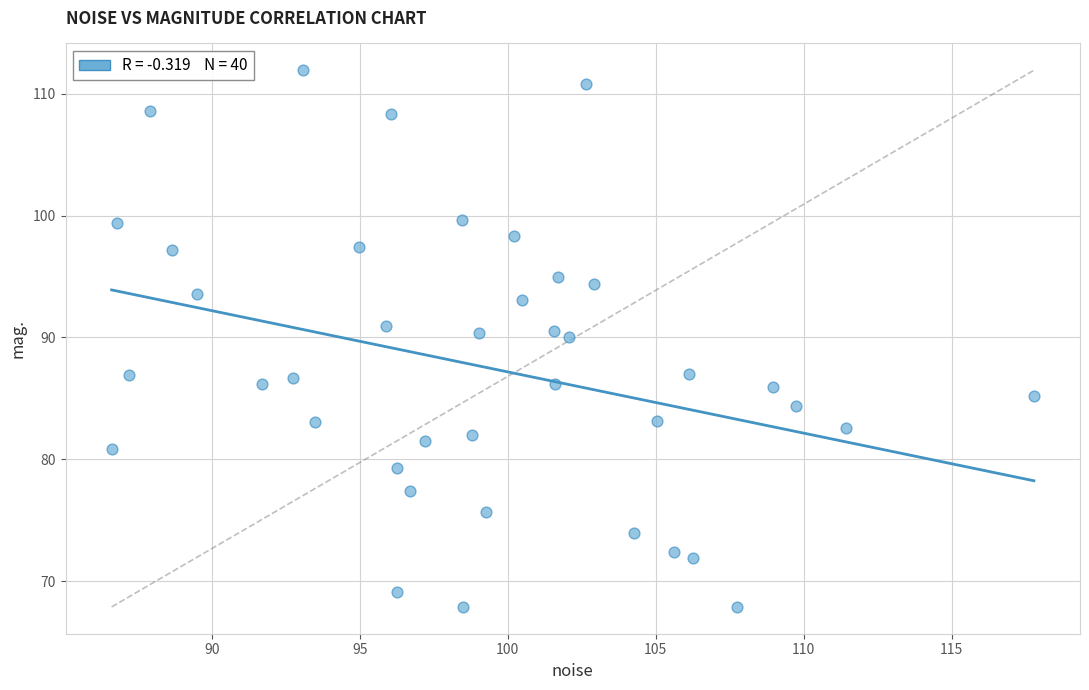

What is the range of Y values (max minus min)?

44.0